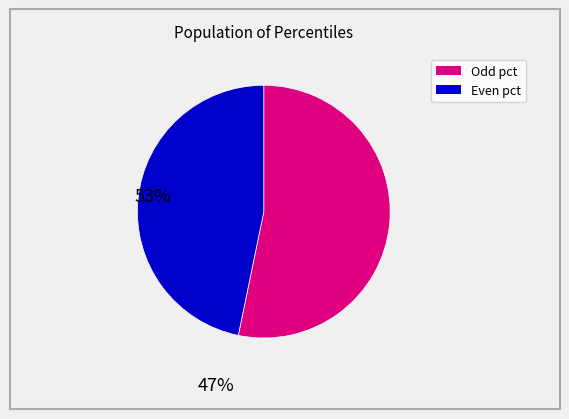

Does any single category account for the majority?

Yes